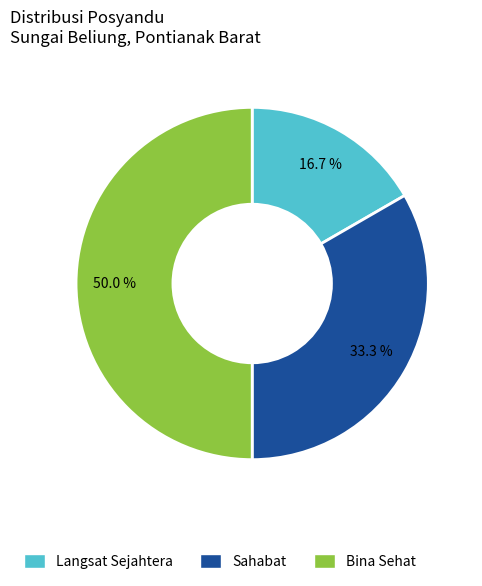

Does Langsat Sejahtera account for over 50% of the chart?

No